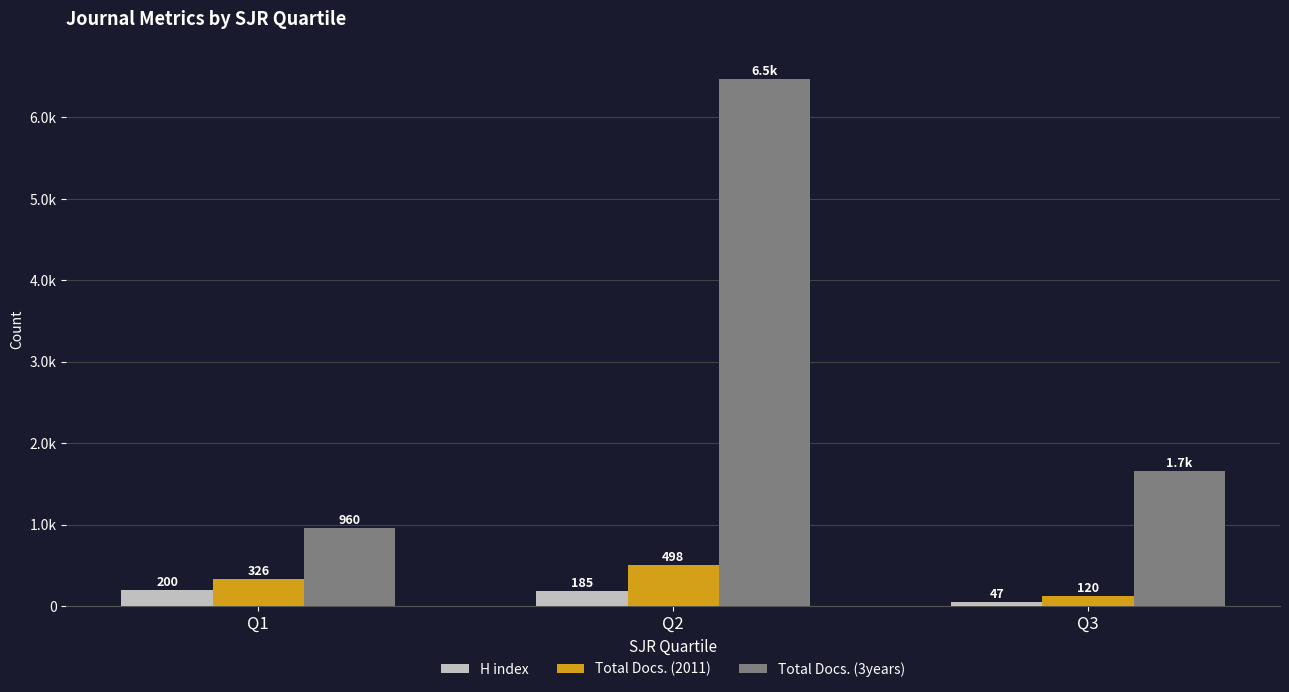

What are all the series names shown in the legend?

H index, Total Docs. (2011), Total Docs. (3years)